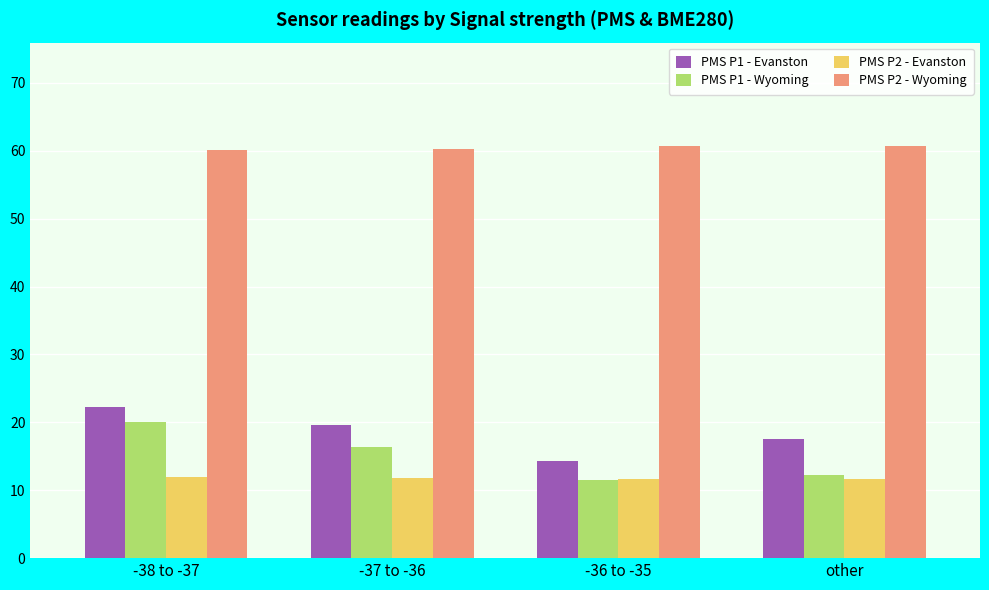

Is it true that PMS P1 - Evanston equals 19.6 at -37 to -36?

True